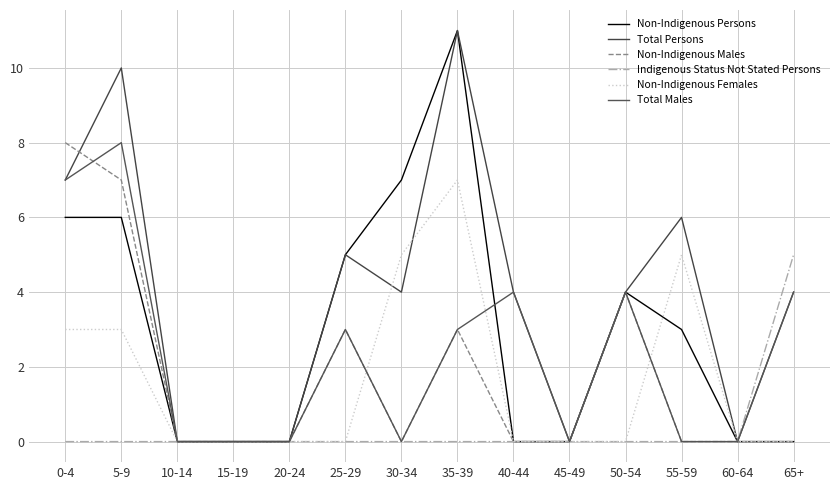

Reading left to right, what are all the values shown in this chart?

Non-Indigenous Persons: 6	6	0	0	0	5	7	11	0	0	4	3	0	0
Total Persons: 7	10	0	0	0	5	4	11	4	0	4	6	0	4
Non-Indigenous Males: 8	7	0	0	0	3	0	3	0	0	4	0	0	0
Indigenous Status Not Stated Persons: 0	0	0	0	0	0	0	0	0	0	0	0	0	5
Non-Indigenous Females: 3	3	0	0	0	0	5	7	0	0	0	5	0	0
Total Males: 7	8	0	0	0	3	0	3	4	0	4	0	0	4